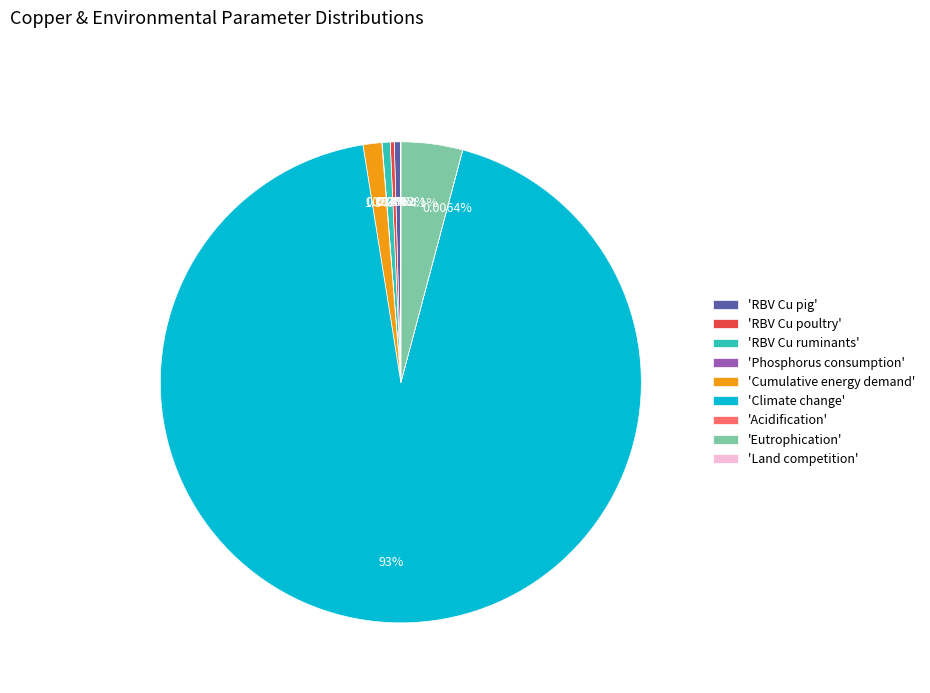

Which category has the biggest portion of the pie?

'Climate change'